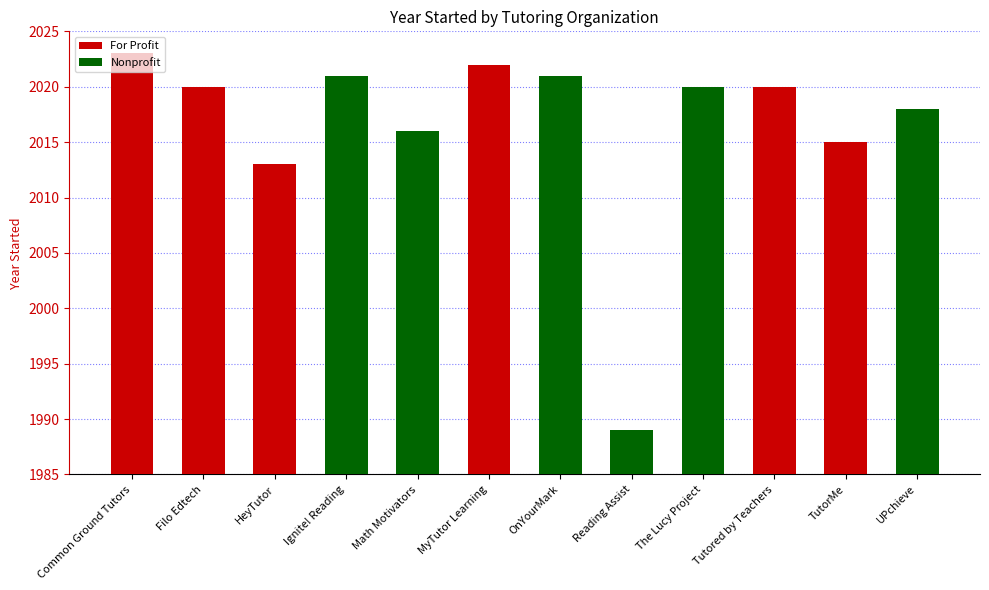

What is the sum of all values?

24198